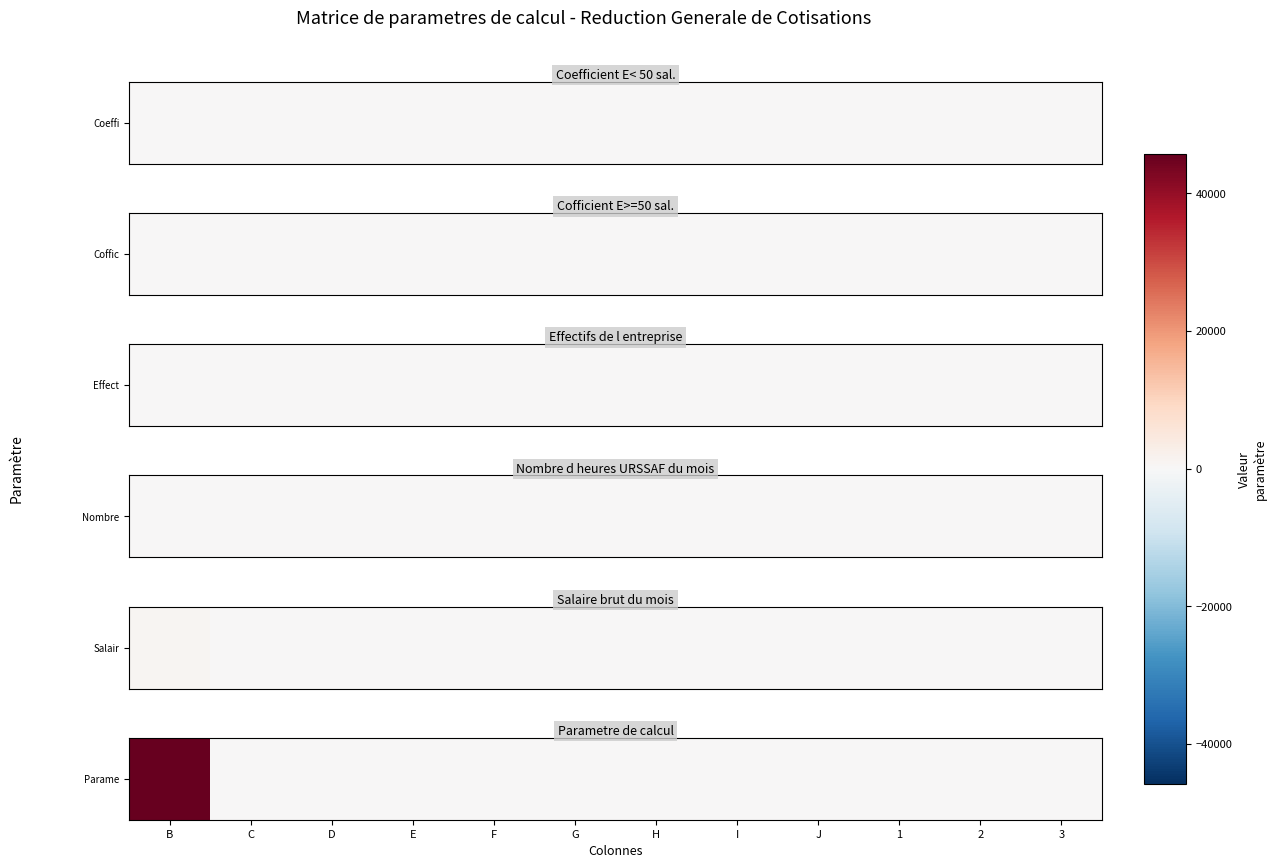

What is the sum of all values?

45778